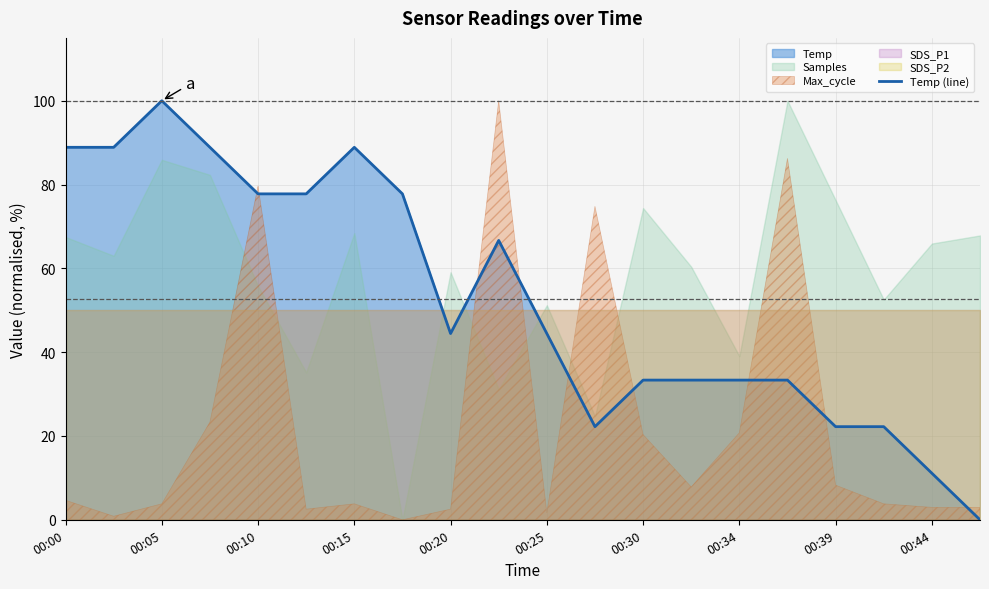

How many lines are shown in the chart?

1